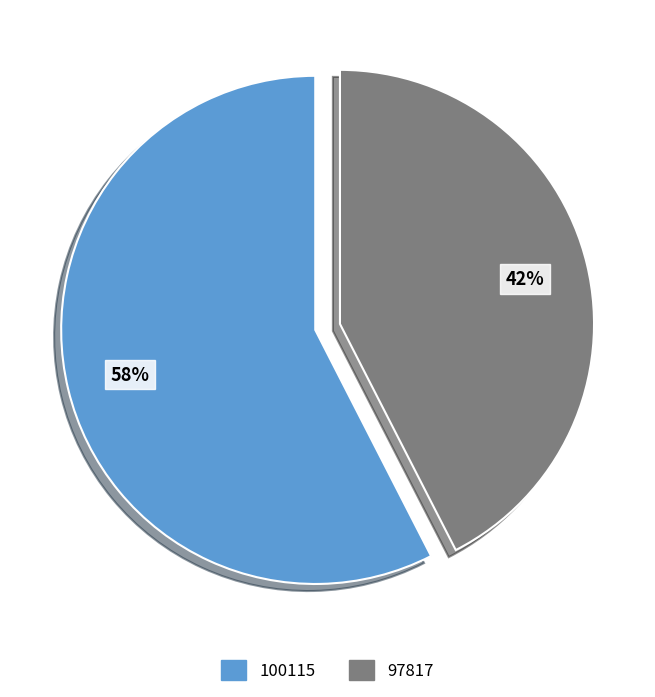

True or false: 100115 accounts for 58% of the total.

True